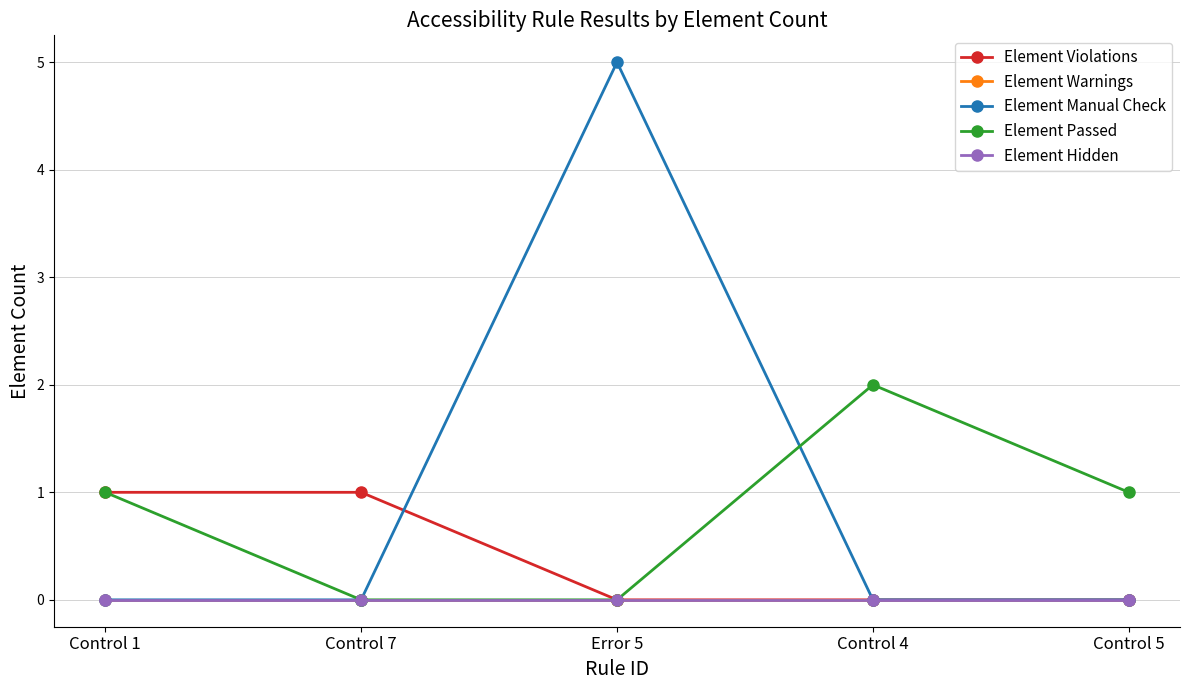

True or false: Element Manual Check and Element Warnings cross at least once.

False